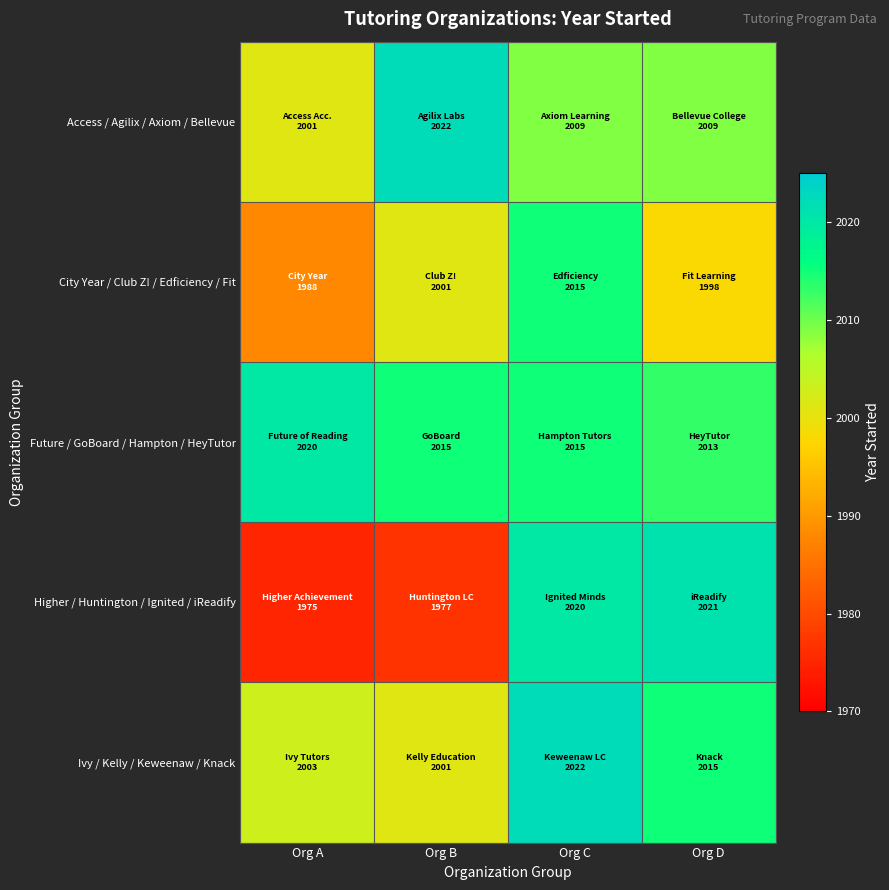

Between Org B and Org D, which is larger?

Org B